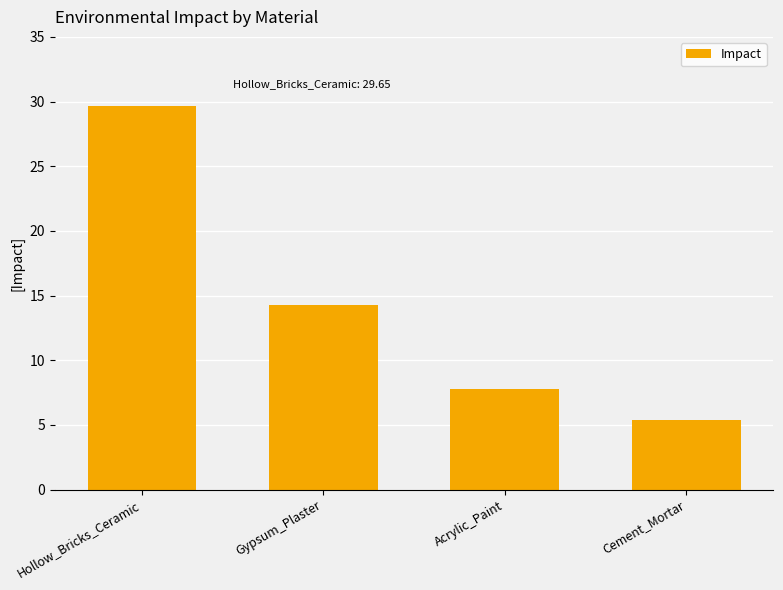

Reading left to right, what are all the values shown in this chart?

Hollow_Bricks_Ceramic=29.7	Gypsum_Plaster=14.3	Acrylic_Paint=7.7	Cement_Mortar=5.4